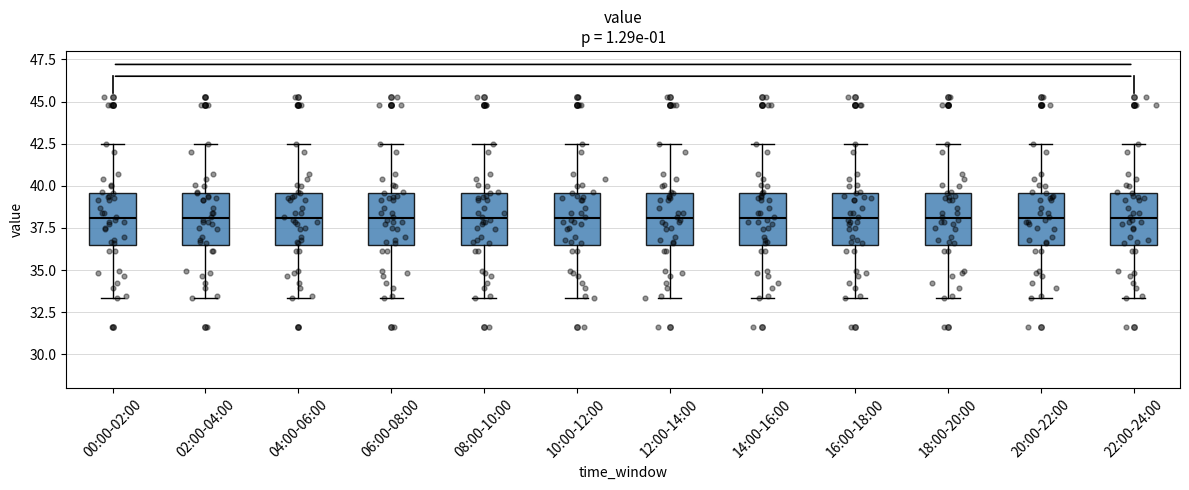

Reading left to right, transcribe this box plot: for each box, give where its median line is, the range the box spans, and where its two whiskers end, as read against the y-axis. The values are not printed on the chart, so give them approximately, as read against the axis.

00:00-02:00: median 38.0, box 36.5 to 39.5, whiskers 33.5 to 42.5
02:00-04:00: median 38.0, box 36.5 to 39.5, whiskers 33.5 to 42.5
04:00-06:00: median 38.0, box 36.5 to 39.5, whiskers 33.5 to 42.5
06:00-08:00: median 38.0, box 36.5 to 39.5, whiskers 33.5 to 42.5
08:00-10:00: median 38.0, box 36.5 to 39.5, whiskers 33.5 to 42.5
10:00-12:00: median 38.0, box 36.5 to 39.5, whiskers 33.5 to 42.5
12:00-14:00: median 38.0, box 36.5 to 39.5, whiskers 33.5 to 42.5
14:00-16:00: median 38.0, box 36.5 to 39.5, whiskers 33.5 to 42.5
16:00-18:00: median 38.0, box 36.5 to 39.5, whiskers 33.5 to 42.5
18:00-20:00: median 38.0, box 36.5 to 39.5, whiskers 33.5 to 42.5
20:00-22:00: median 38.0, box 36.5 to 39.5, whiskers 33.5 to 42.5
22:00-24:00: median 38.0, box 36.5 to 39.5, whiskers 33.5 to 42.5